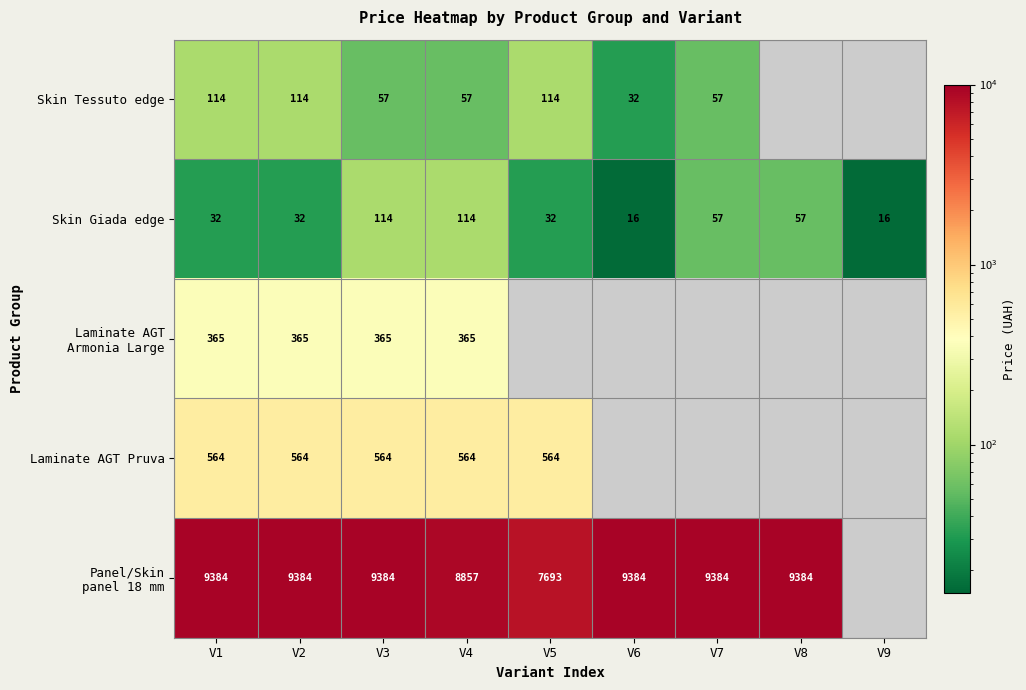

Which has a higher value, V7 or V2?

V2